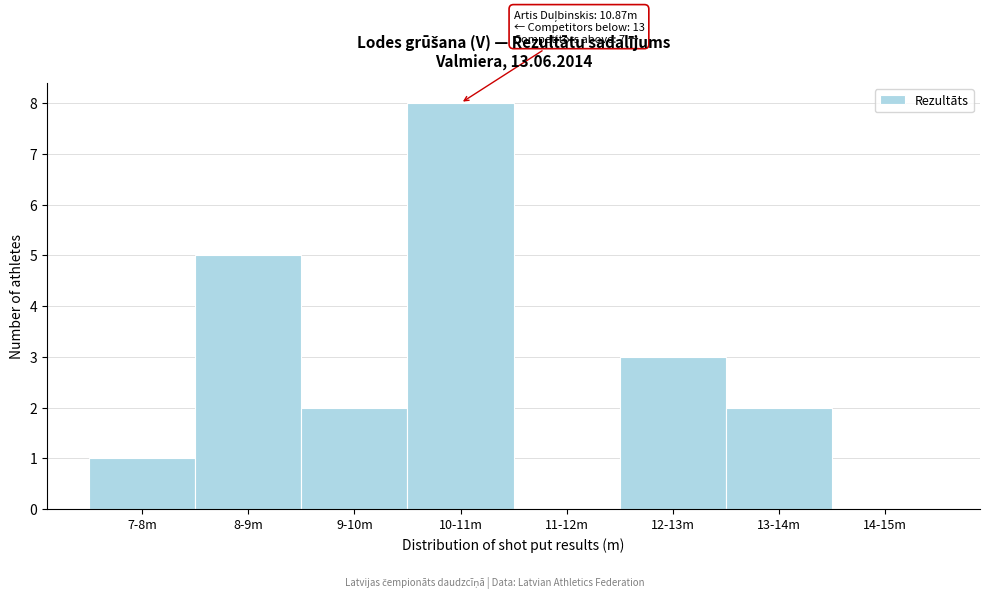

Reading left to right, what are all the values shown in this chart?

7-8m=1	8-9m=5	9-10m=2	10-11m=8	11-12m=0	12-13m=3	13-14m=2	14-15m=0